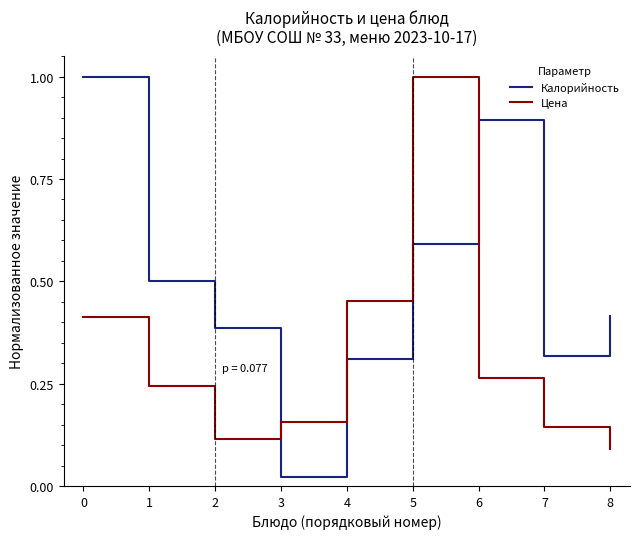

Is the value of Калорийность at 4 greater than the value of Цена at 3?

Yes